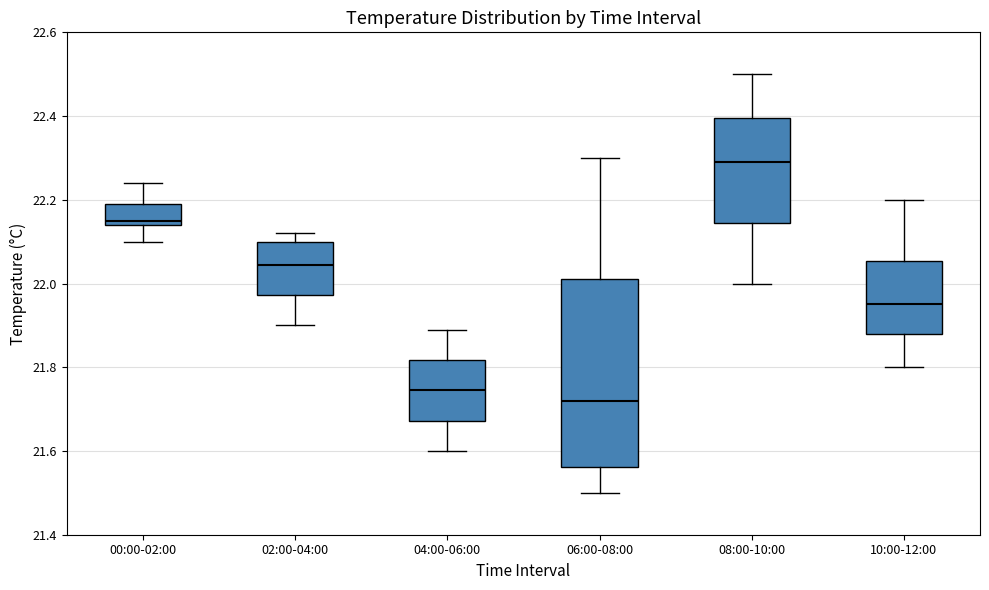

Which box is the tallest, from its lower edge to its upper edge?

06:00-08:00